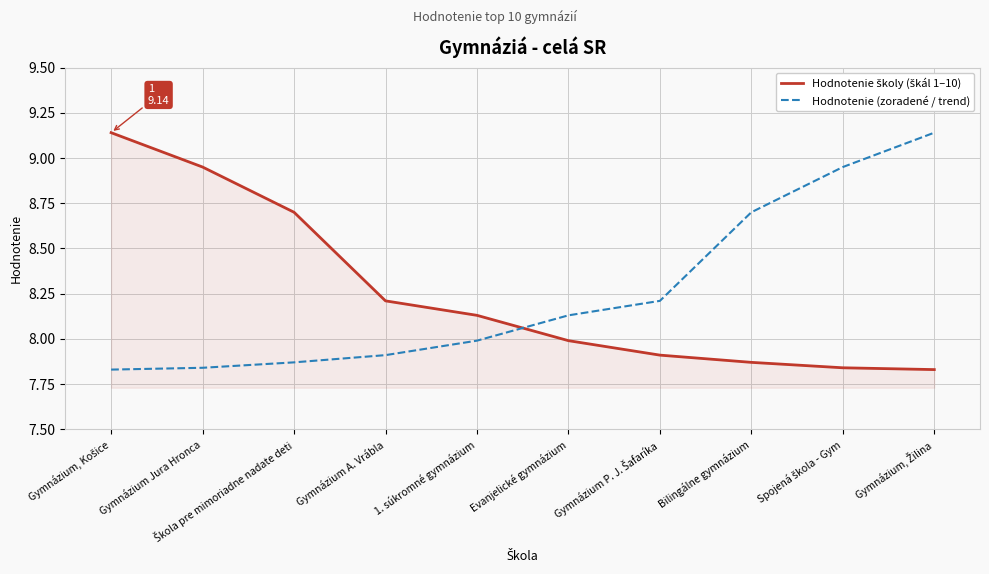

True or false: Hodnotenie (zoradené / trend) has a value of 8.0 at 1. súkromné gymnázium.

True